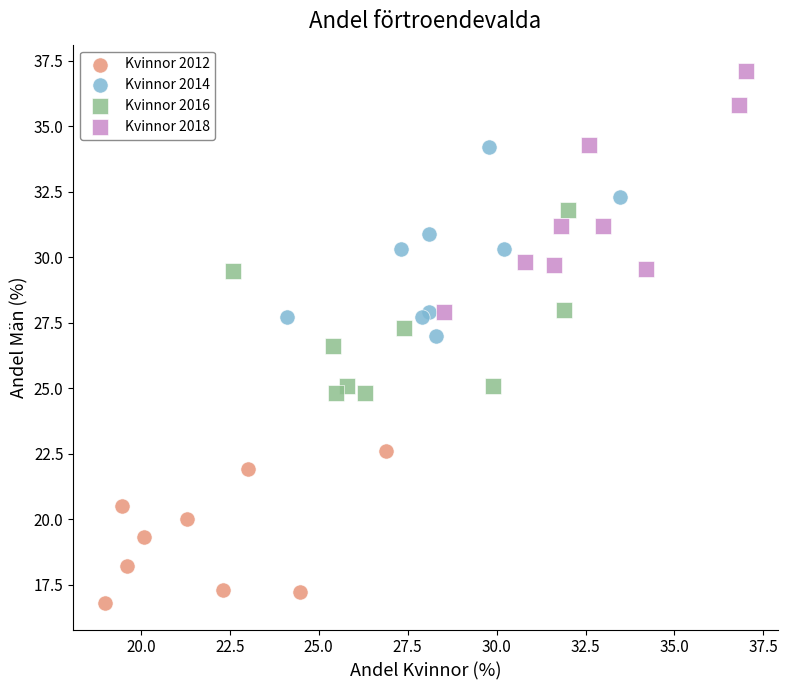

Which series has the widest spread of Y values?

Kvinnor 2018